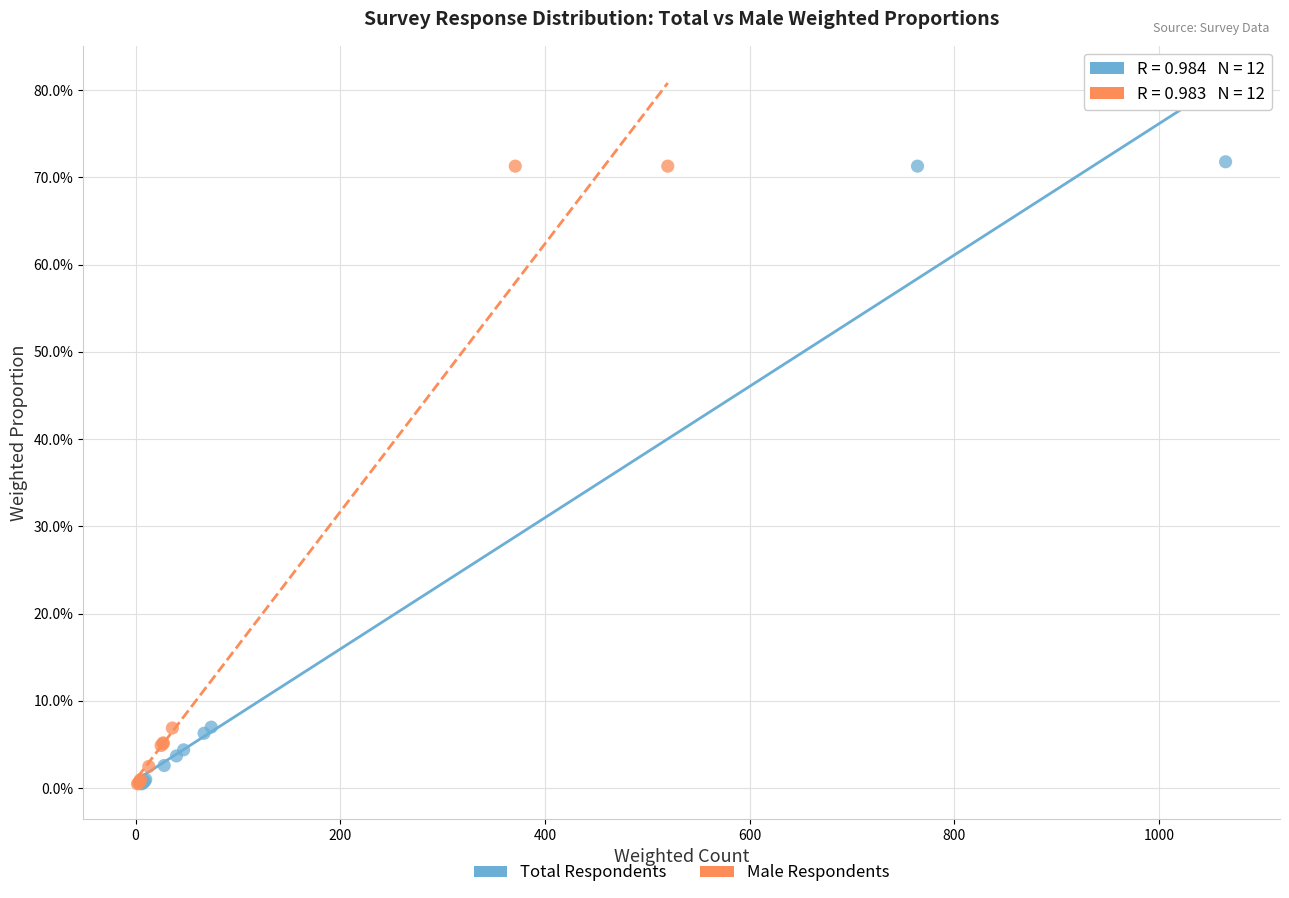

What are all the series names shown in the legend?

Total Respondents, Male Respondents